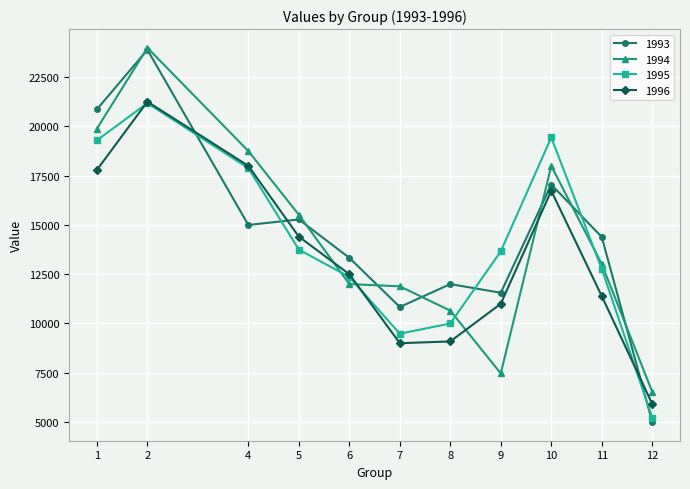

At 5, list the series in order from smallest to largest.

1995, 1996, 1993, 1994